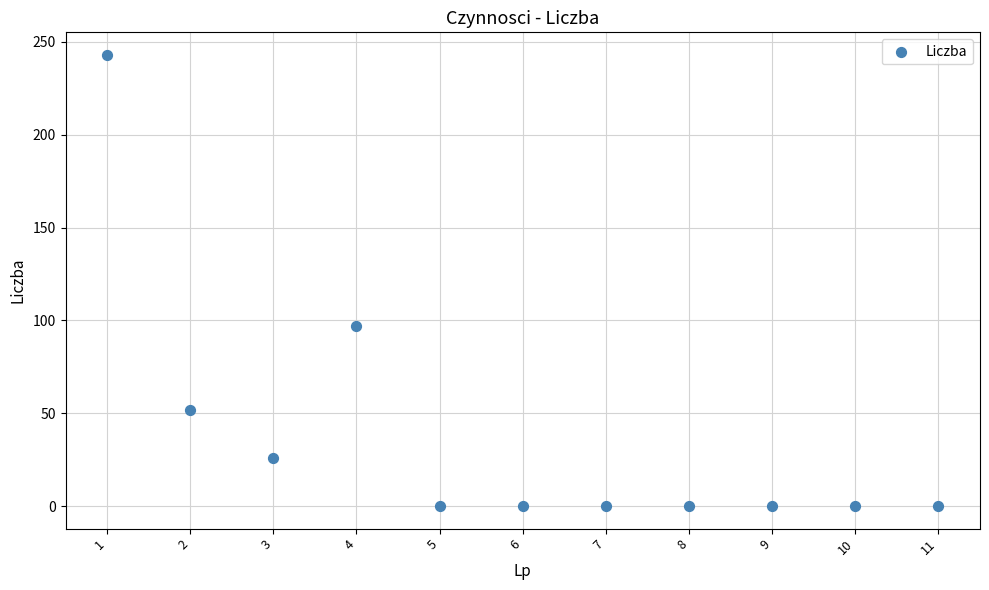

What Y value in the scatter plot is closest to 121?

97